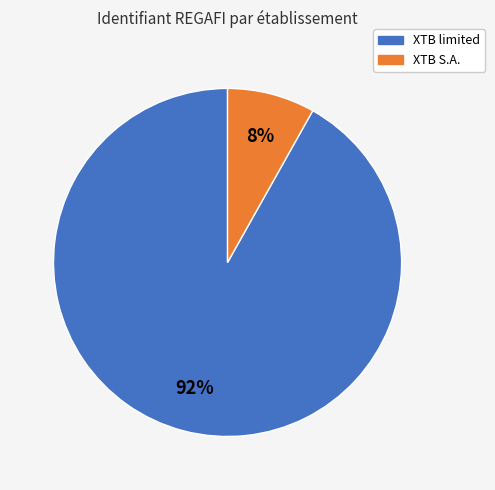

Is there any slice that represents more than half of the pie?

Yes